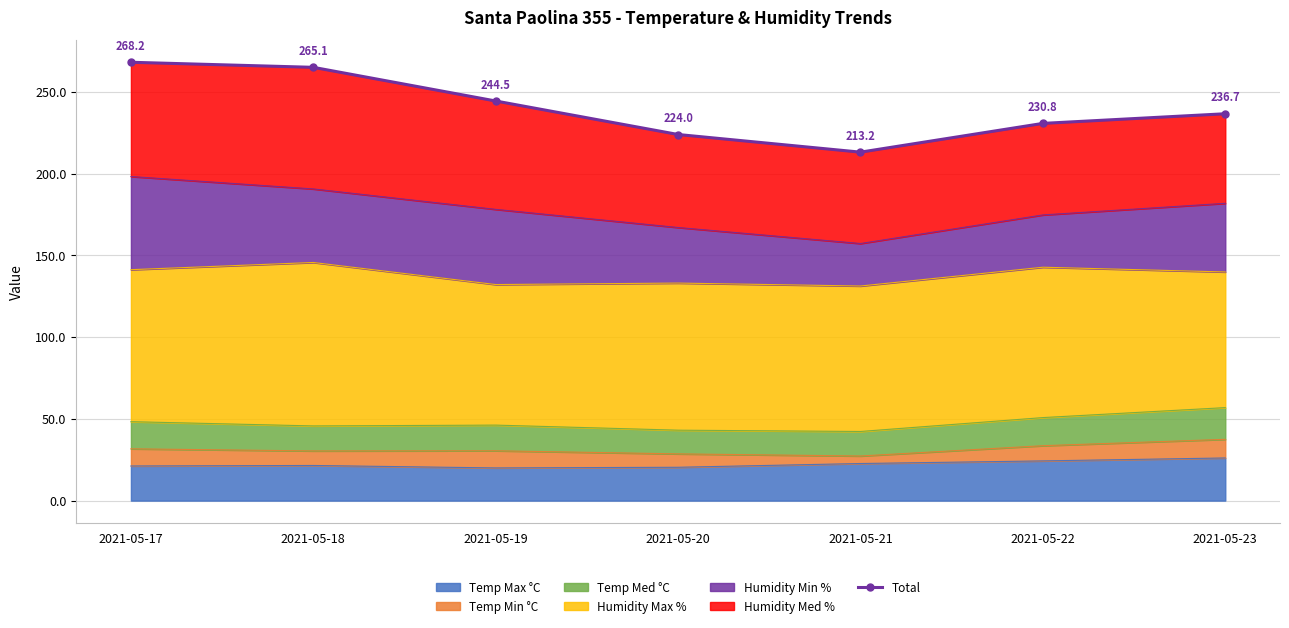

Reading left to right, transcribe all the data shown in this chart.

2021-05-17=268.2	2021-05-18=265.1	2021-05-19=244.5	2021-05-20=224.0	2021-05-21=213.2	2021-05-22=230.8	2021-05-23=236.7